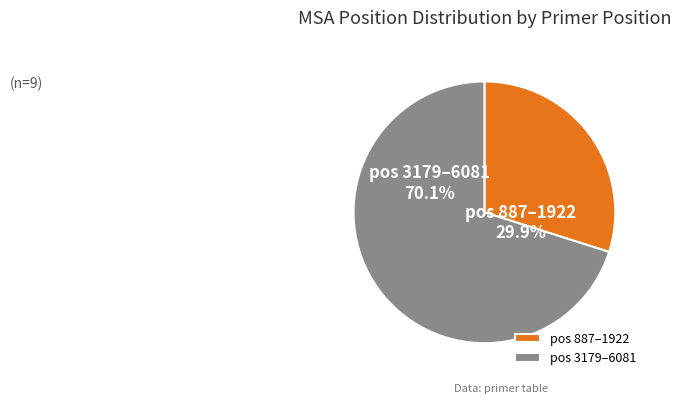

Count the number of slices in the pie.

2